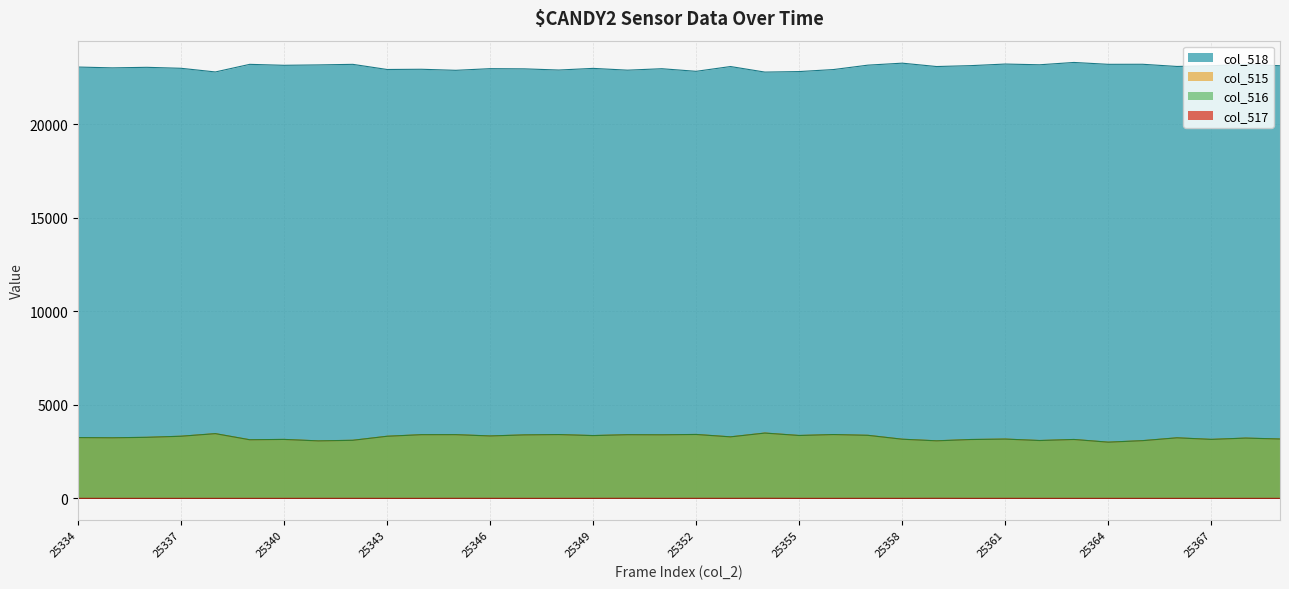

How many series are shown in this chart?

4